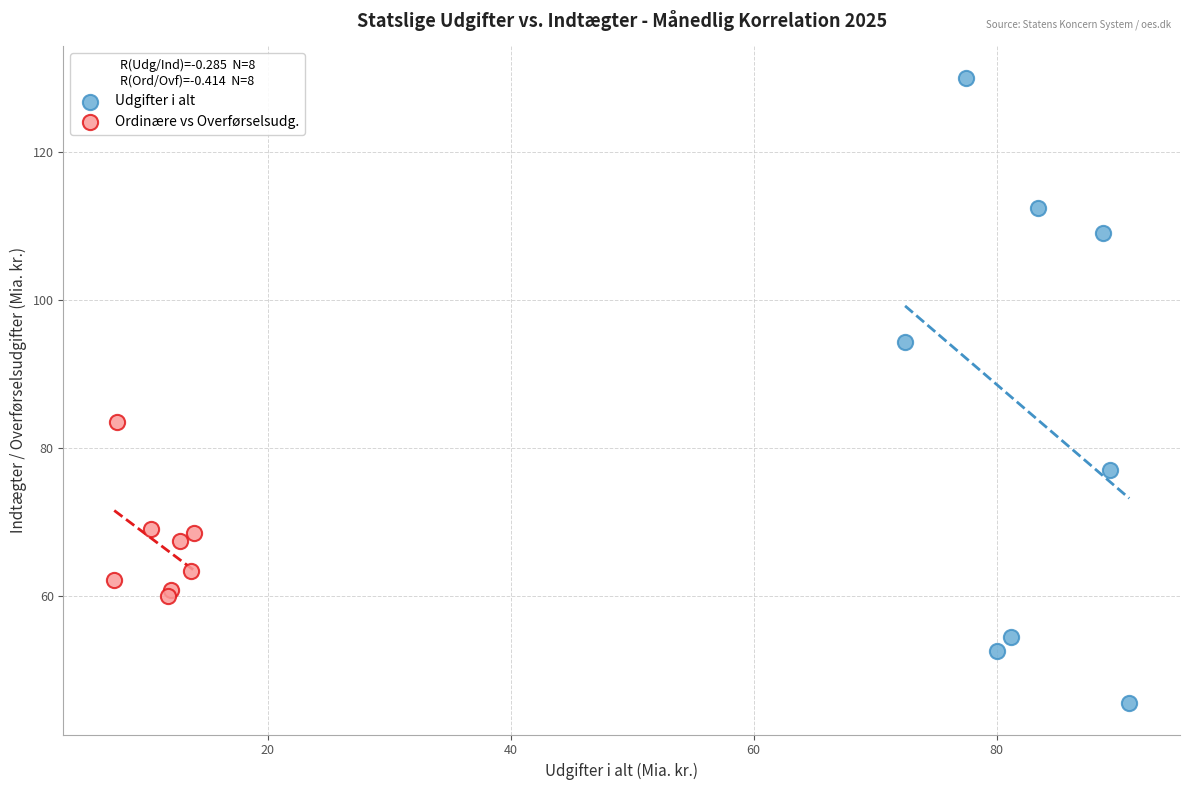

Which series reaches the minimum Y coordinate?

Udgifter i alt